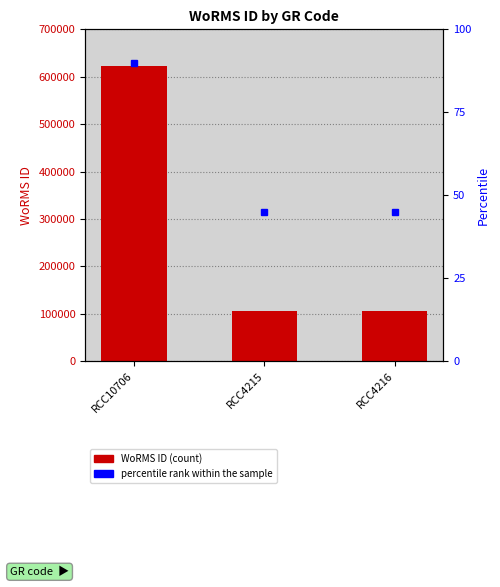

What is the smallest value displayed?

106287